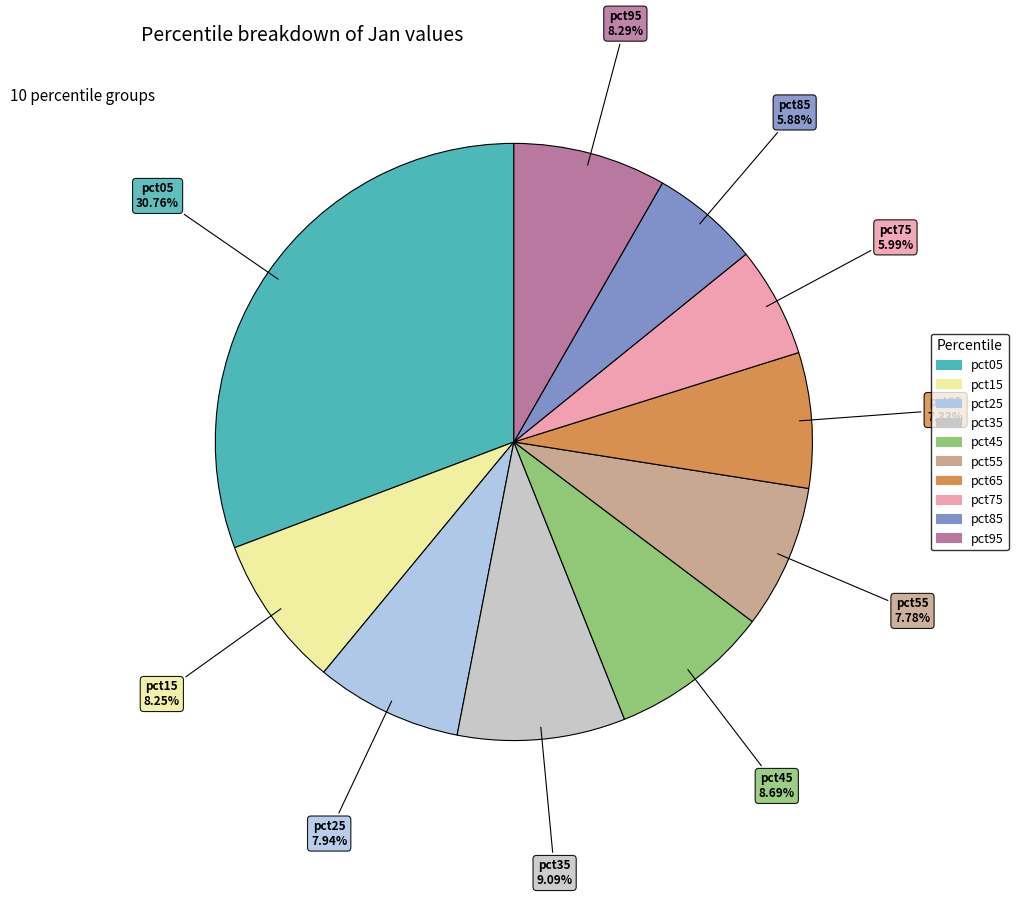

Which has a higher value, pct45 or pct75?

pct45